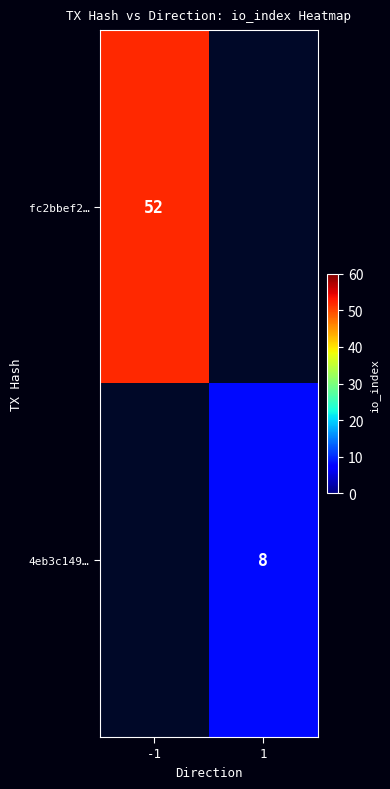

Is it true that fc2bbef2… equals 52 at -1?

True